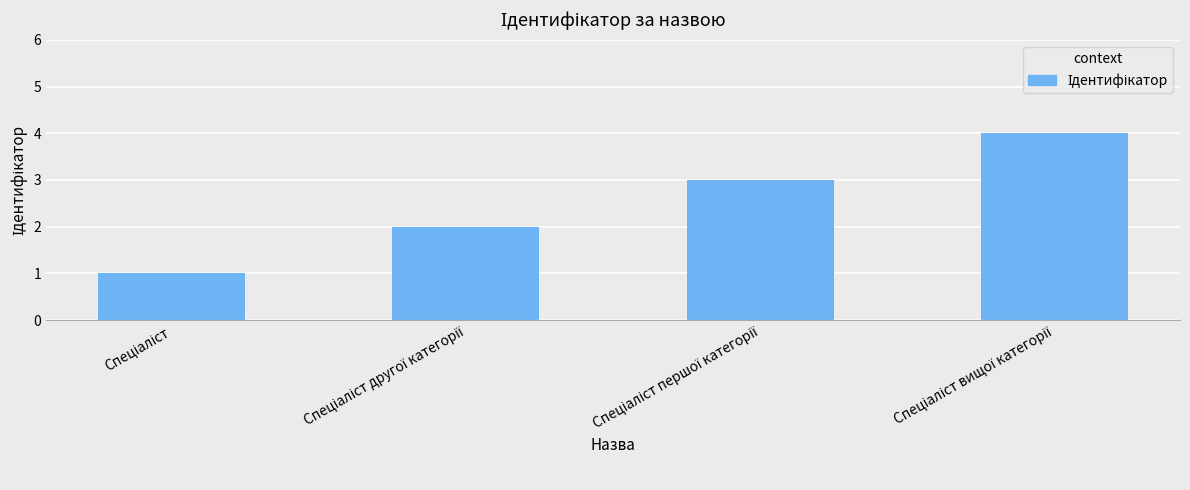

What is the smallest value displayed?

1